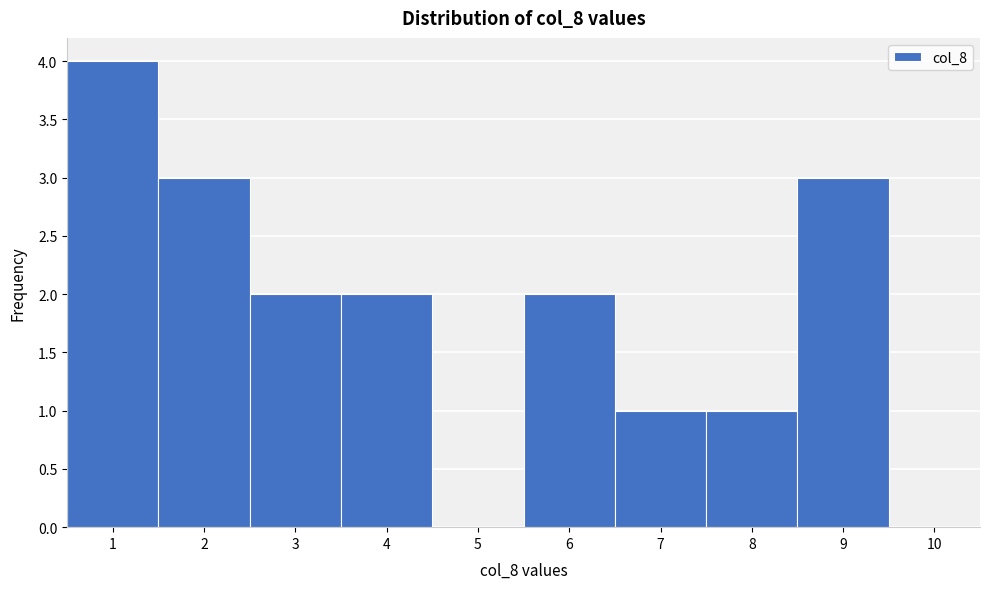

Reading left to right, transcribe this chart: for each bar, give the range it covers on the x-axis and its height. The values are not printed on the chart, so give them approximately, as read against the axis.

0.5 to 1.5: 4
1.5 to 2.5: 3
2.5 to 3.5: 2
3.5 to 4.5: 2
4.5 to 5.5: 0
5.5 to 6.5: 2
6.5 to 7.5: 1
7.5 to 8.5: 1
8.5 to 9.5: 3
9.5 to 10.5: 0